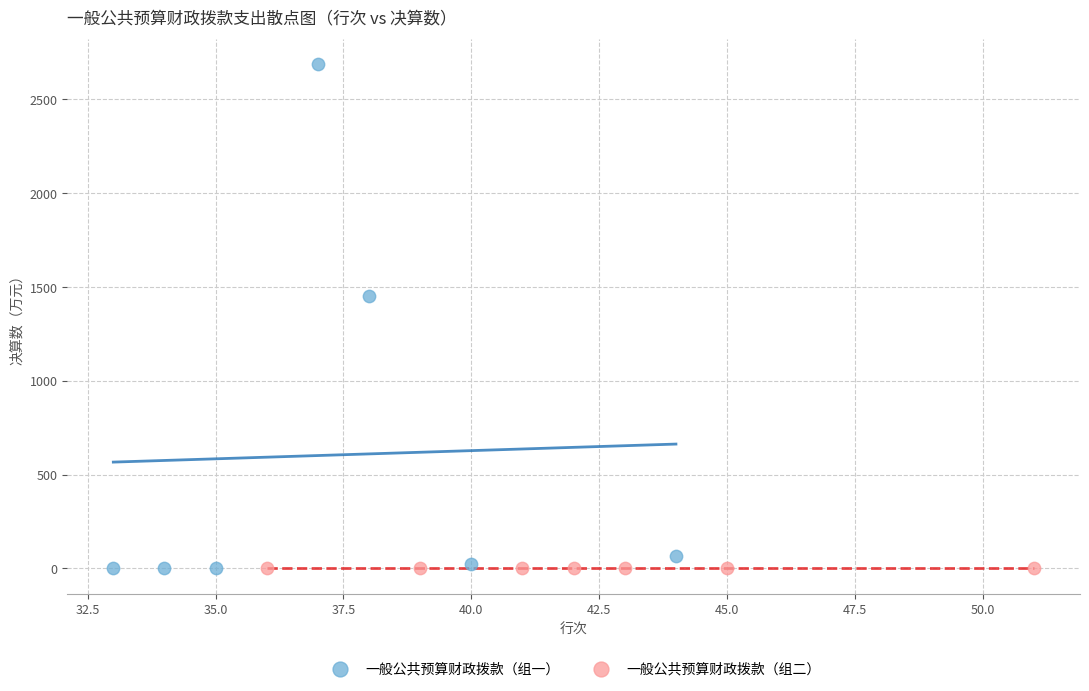

Which series reaches the maximum Y coordinate?

一般公共预算财政拨款（组一）